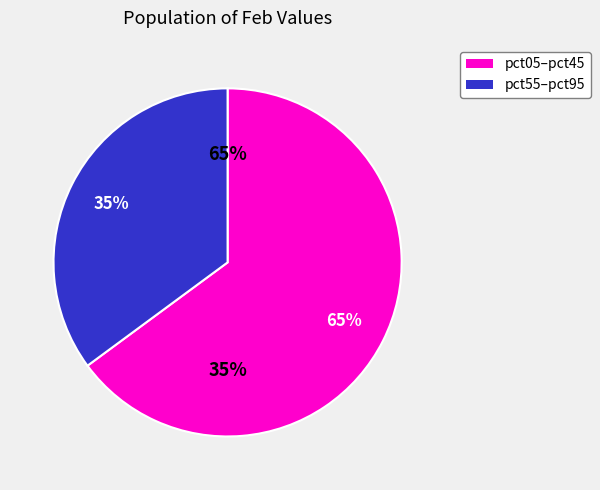

Do pct05 and pct25 together represent more than half of the pie?

No